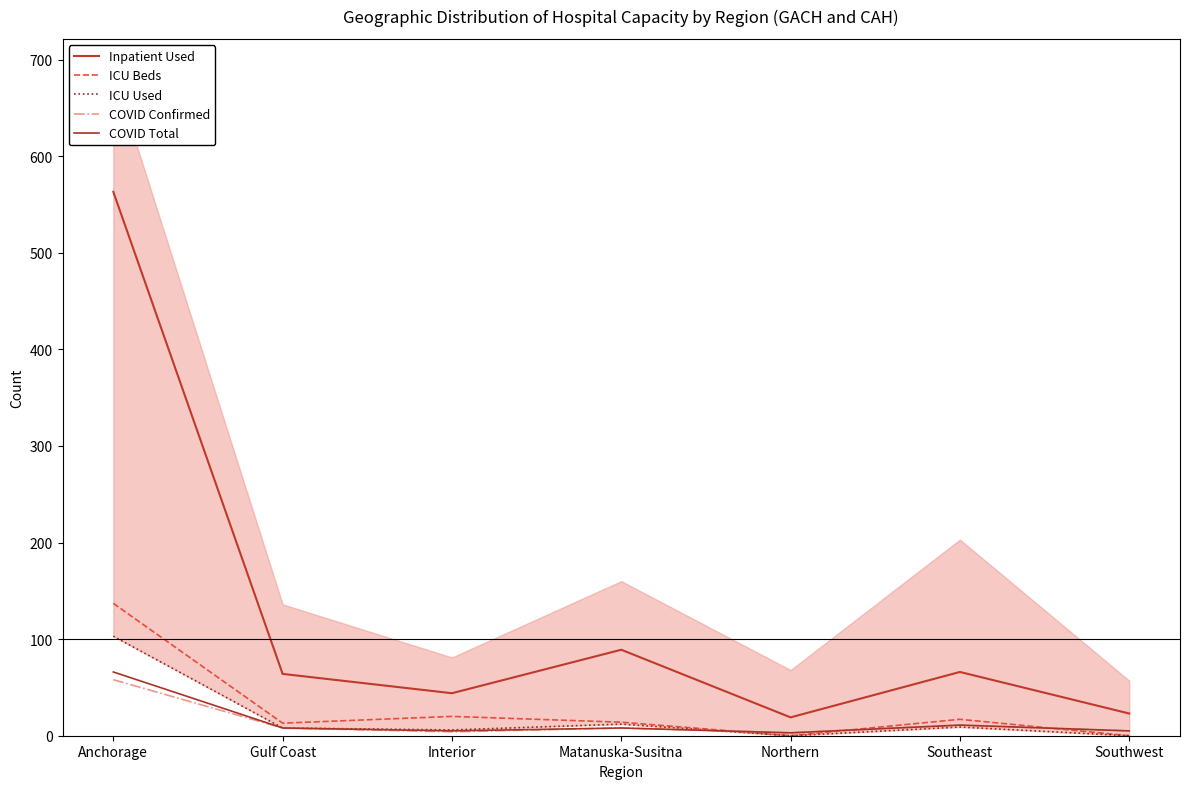

Which series has the widest spread of values?

Inpatient Used